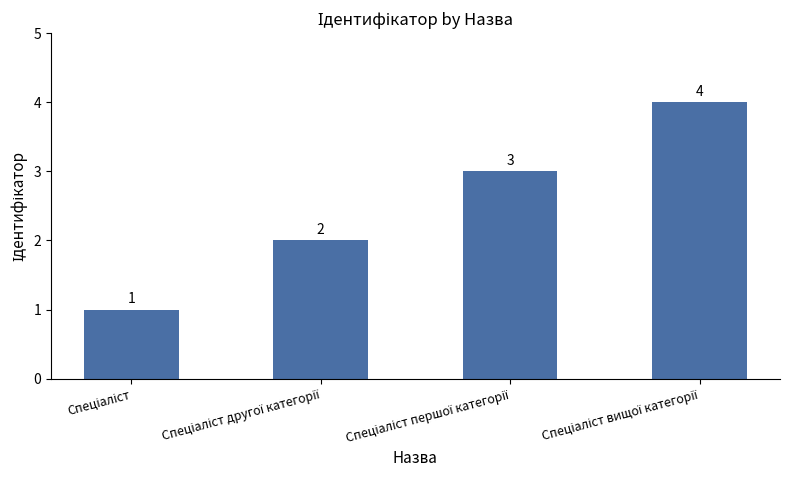

What is the maximum value shown in the chart?

4